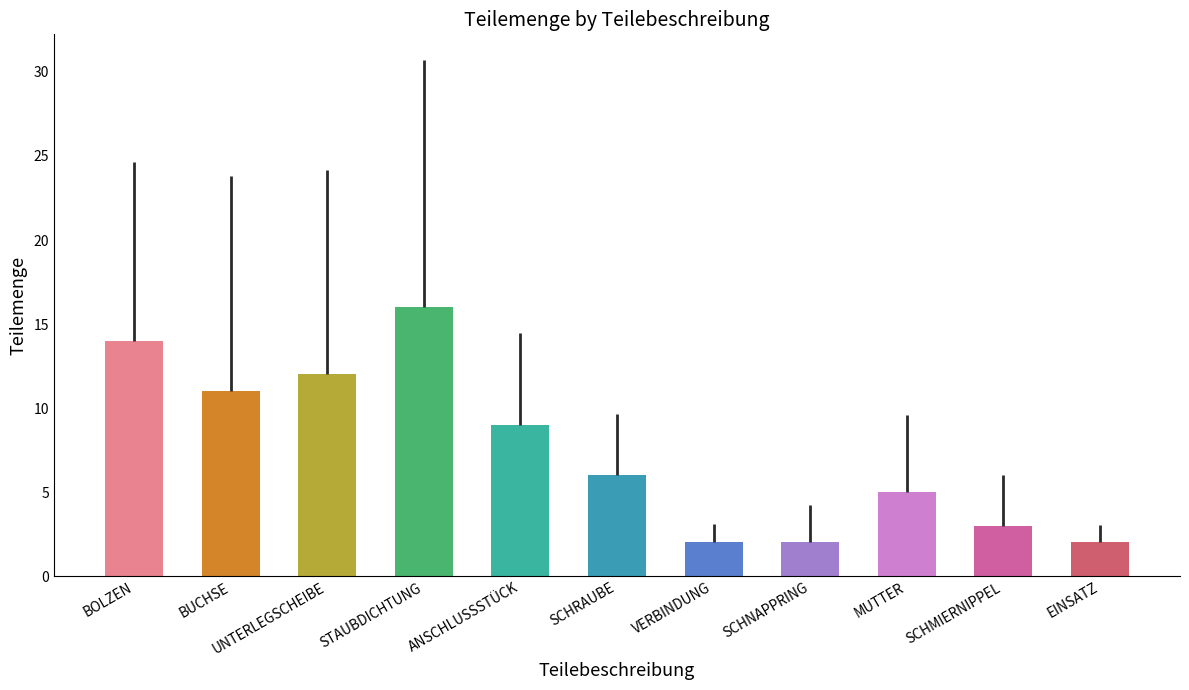

What is the difference between the values at BOLZEN and SCHMIERNIPPEL?

11